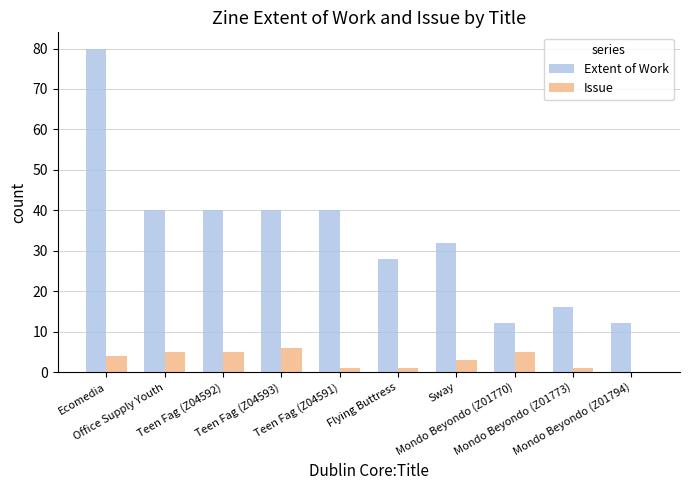

Between Ecomedia and Teen Fag (Z04593), which series saw the biggest shift?

Extent of Work